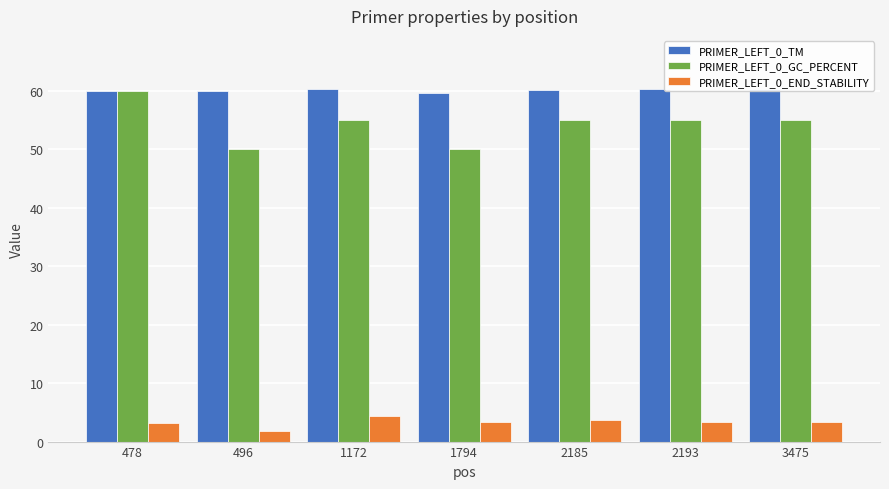

What is the value of the PRIMER_LEFT_0_END_STABILITY bar at the 7th from the left?

3.4